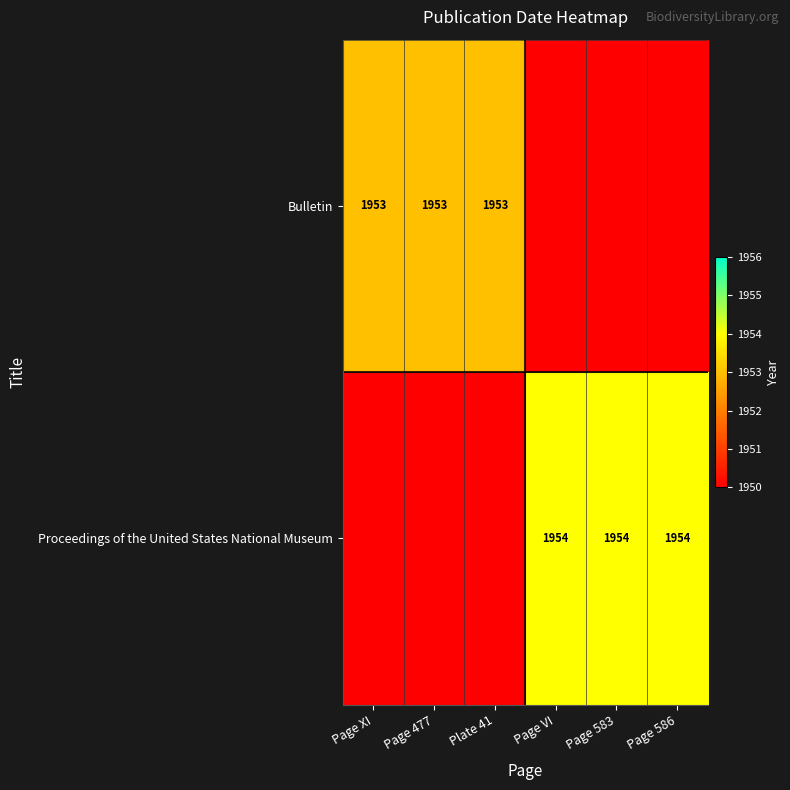

The Proceedings of the United States National Museum series shows 1954 at Page 586. True or false?

True